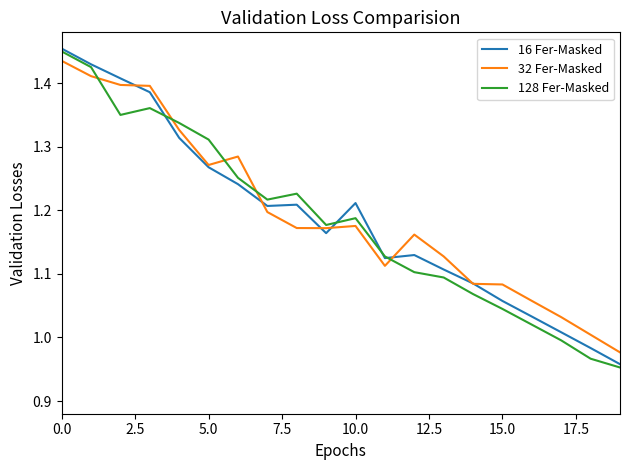

Rank the series by their average value, from lowest to highest.

128 Fer-Masked, 16 Fer-Masked, 32 Fer-Masked